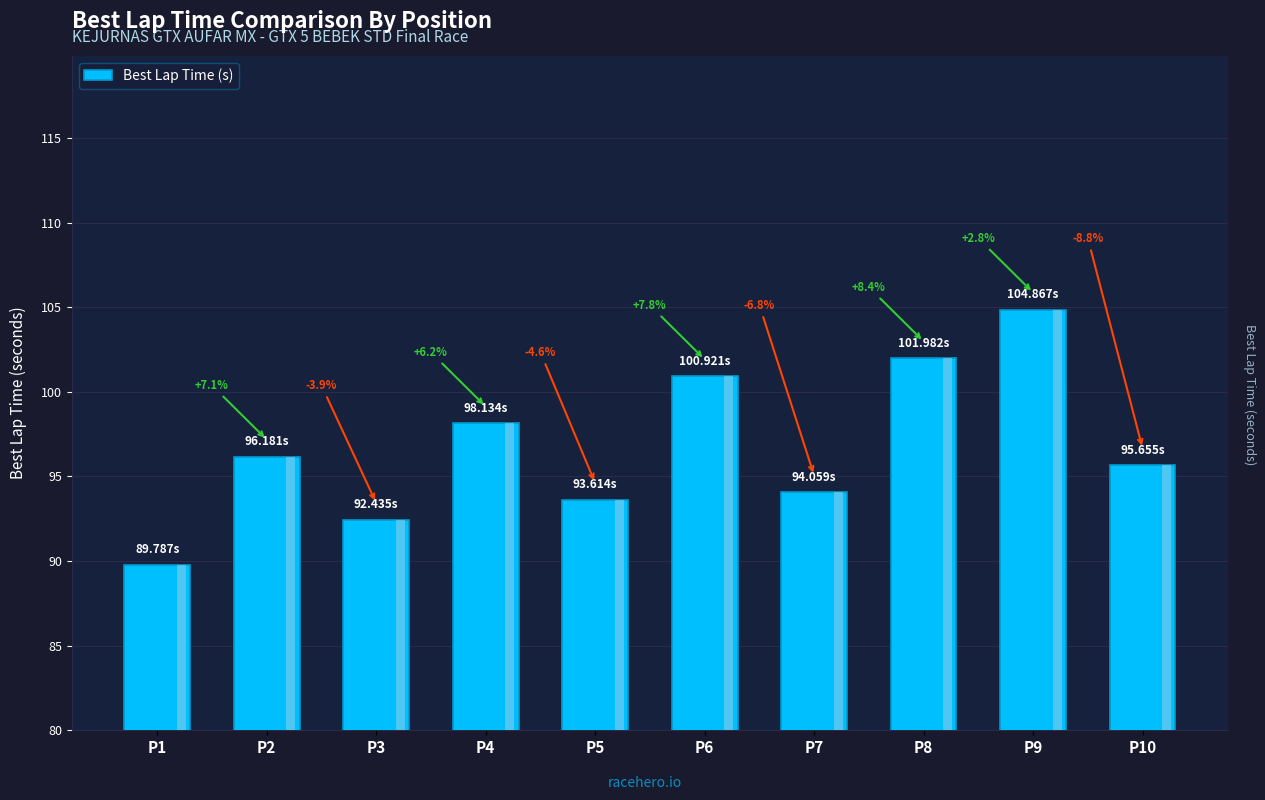

Which has a higher value, P8 or P1?

P8